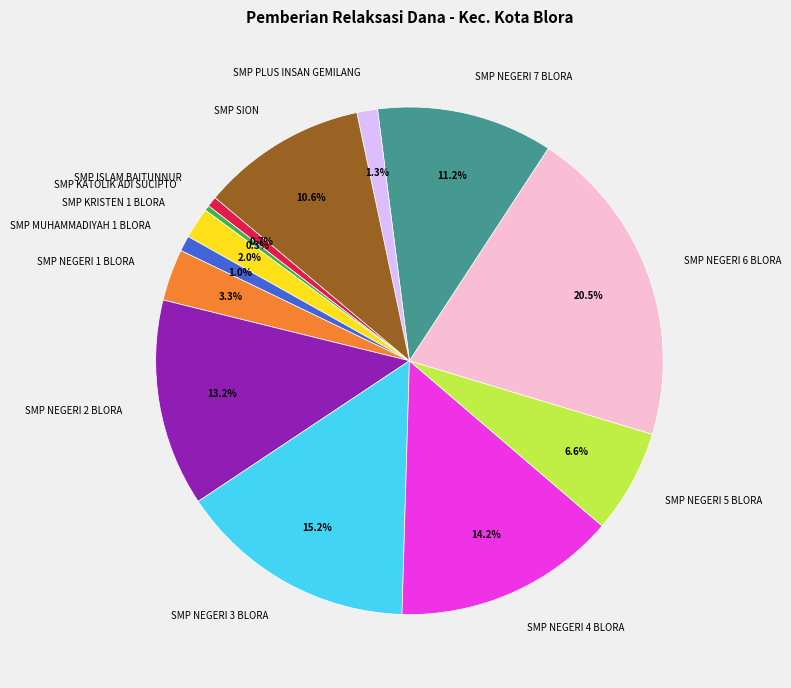

Is it true that SMP PLUS INSAN GEMILANG is 11% of the pie?

False